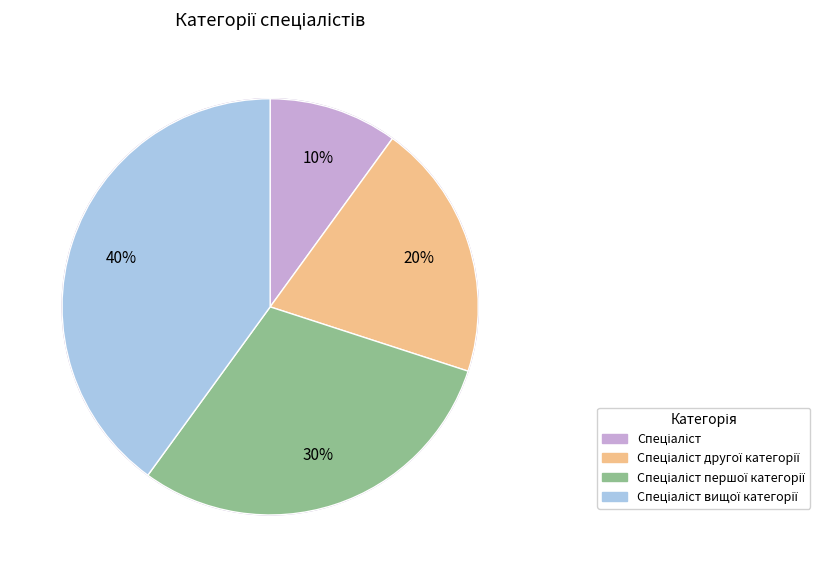

Which category has the smallest portion of the pie?

Спеціаліст